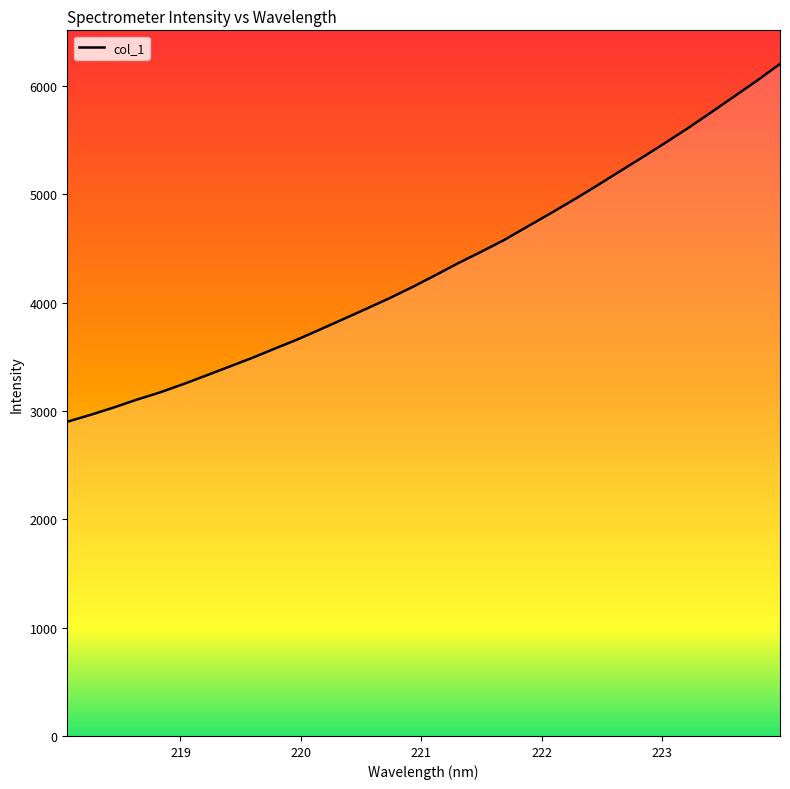

What is the greatest value displayed?

6204.5